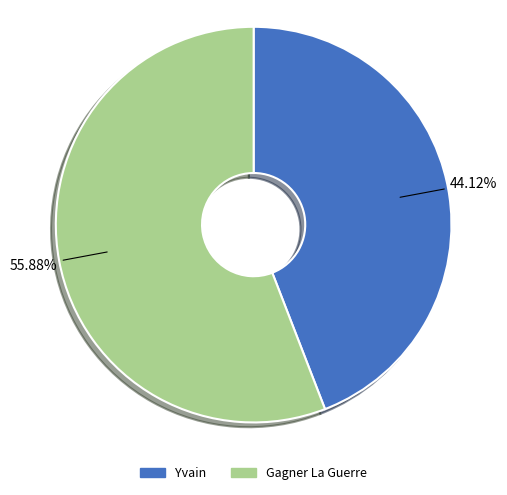

What percentage is the Gagner La Guerre slice, to the nearest percent?

56%